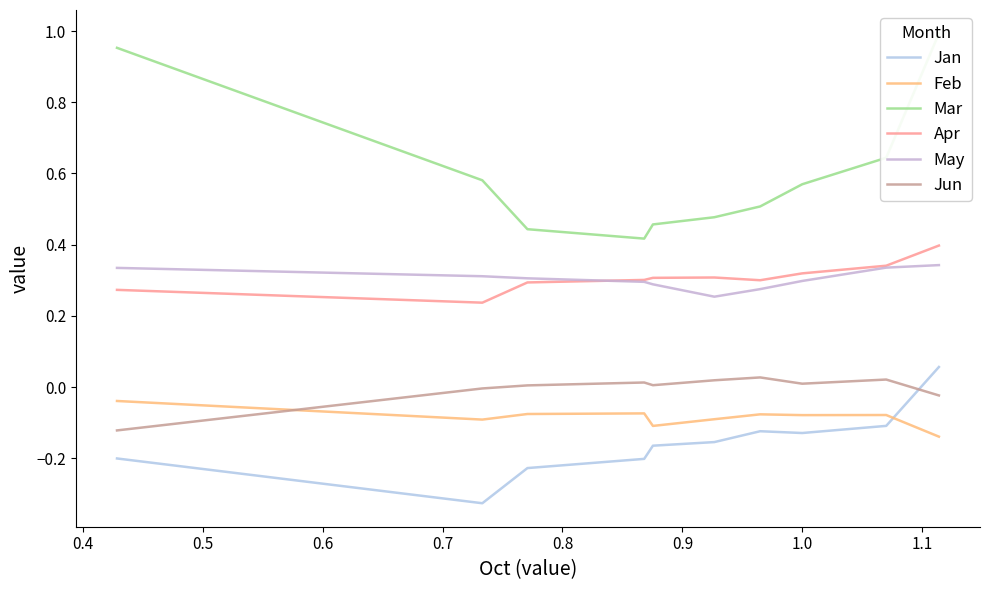

Reading right to left, transcribe all the data shown in this chart.

Jan: 0.1	-0.1	-0.1	-0.1	-0.2	-0.2	-0.2	-0.2	-0.3	-0.2
Feb: -0.1	-0.1	-0.1	-0.1	-0.1	-0.1	-0.1	-0.1	-0.1	-0.0
Mar: 1.0	0.6	0.6	0.5	0.5	0.5	0.4	0.4	0.6	1.0
Apr: 0.4	0.3	0.3	0.3	0.3	0.3	0.3	0.3	0.2	0.3
May: 0.3	0.3	0.3	0.3	0.3	0.3	0.3	0.3	0.3	0.3
Jun: -0.0	0.0	0.0	0.0	0.0	0.0	0.0	0.0	-0.0	-0.1